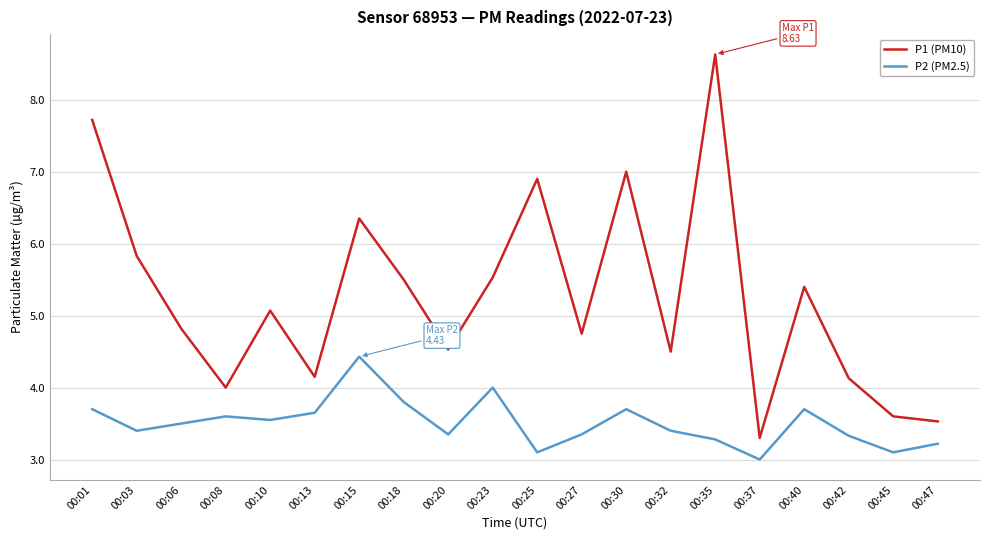

How many lines are shown in the chart?

2